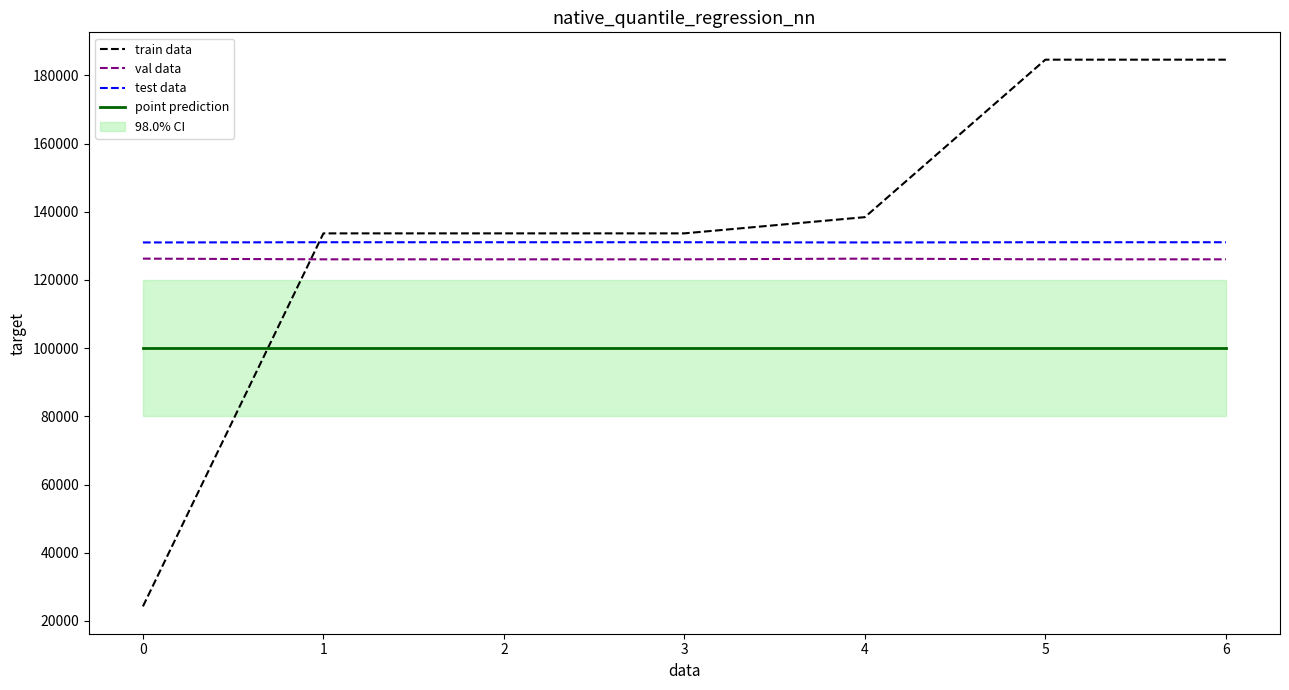

What is the difference between the highest and lowest values at 2?

33675.0